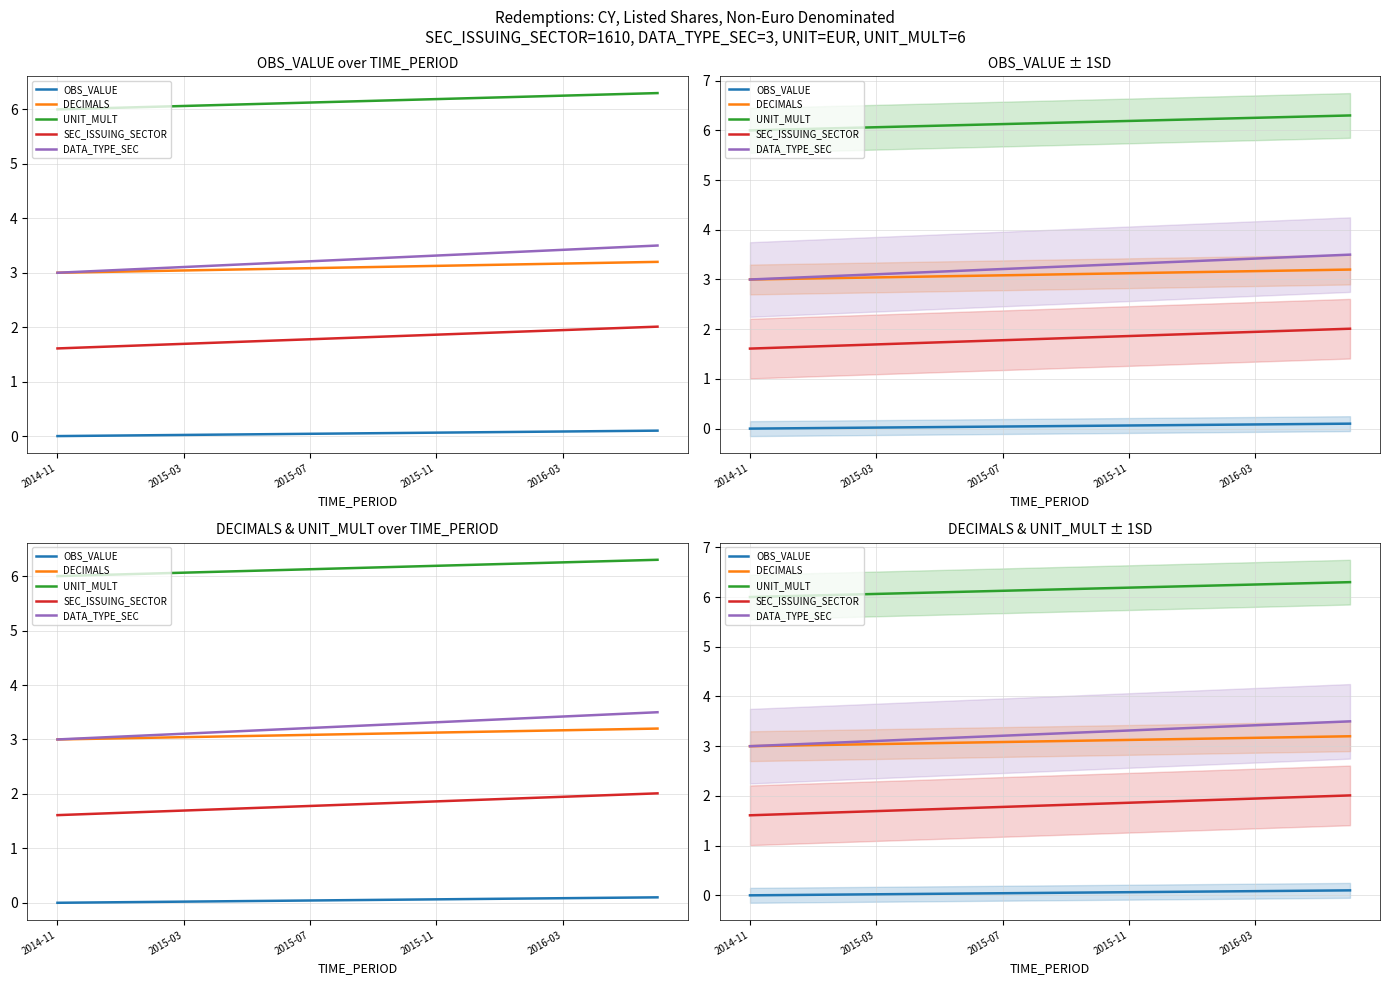

What are all the series names shown in the legend?

OBS_VALUE, DECIMALS, UNIT_MULT, SEC_ISSUING_SECTOR, DATA_TYPE_SEC